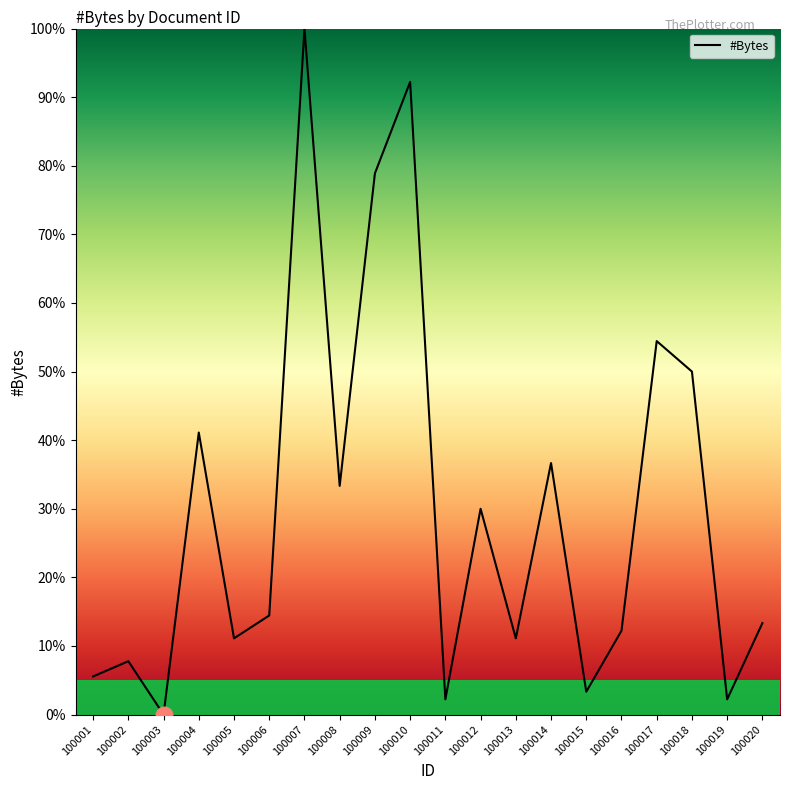

At which category does the data reach its first local peak?

100002